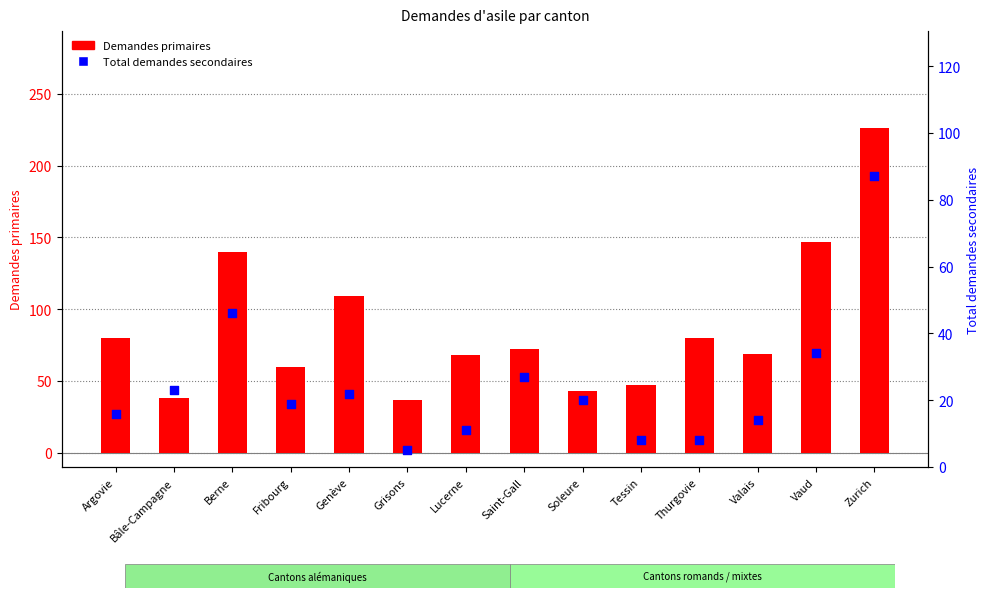

Is the value of Total demandes secondaires at Lucerne greater than the value of Demandes primaires at Tessin?

No